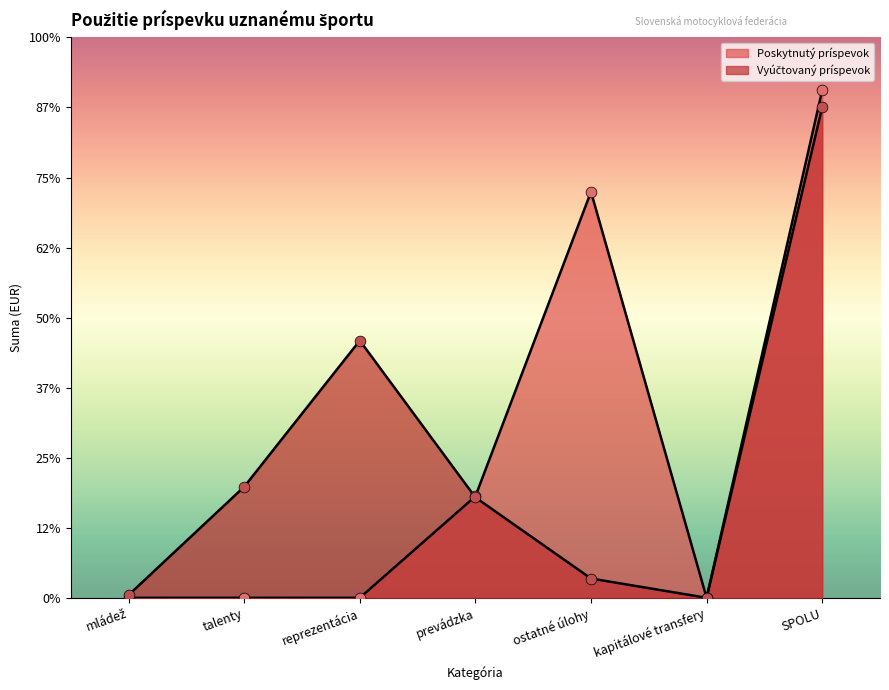

Which series has the largest Y range (max minus min)?

Poskytnutý príspevok